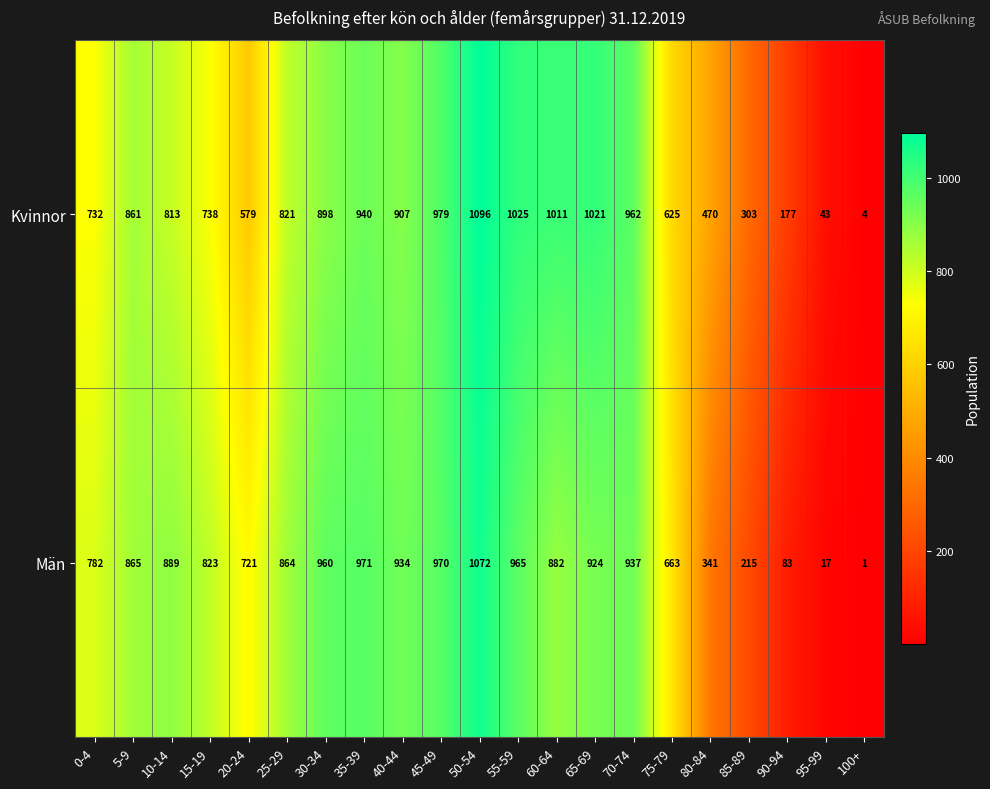

Which series has the widest spread of values?

Kvinnor